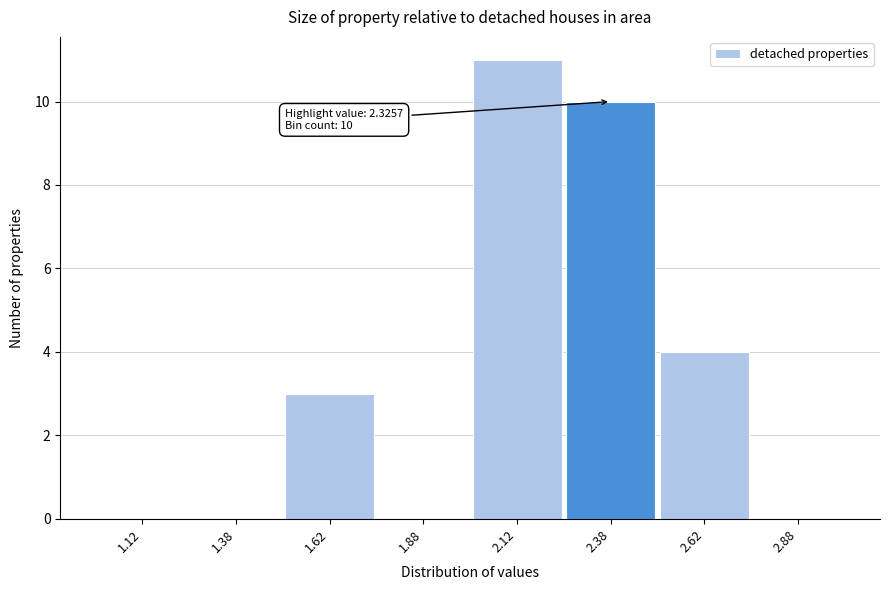

Which range on the x-axis has the tallest bar?

2.00 to 2.25